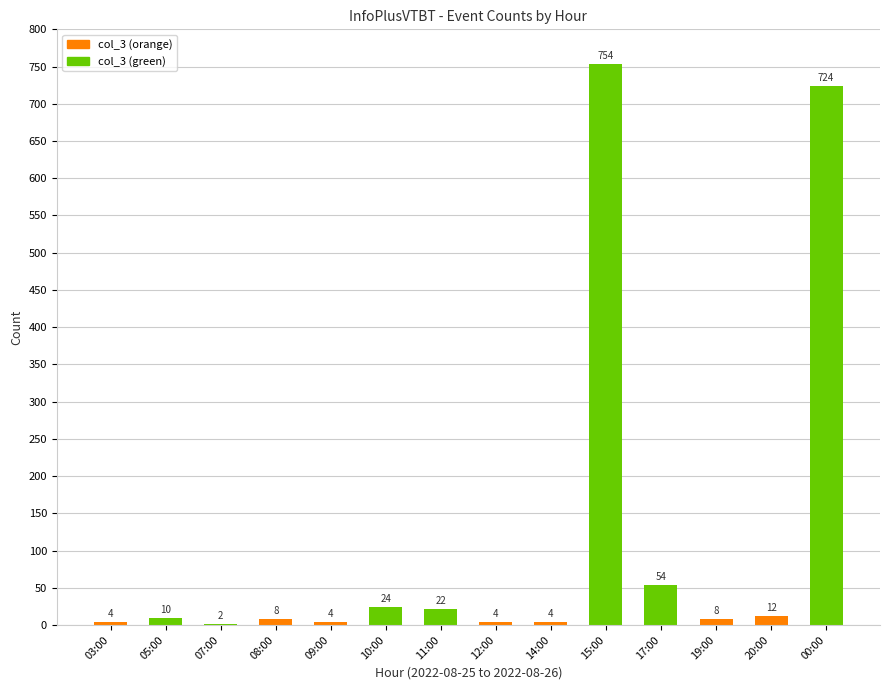

What is the maximum value shown in the chart?

754